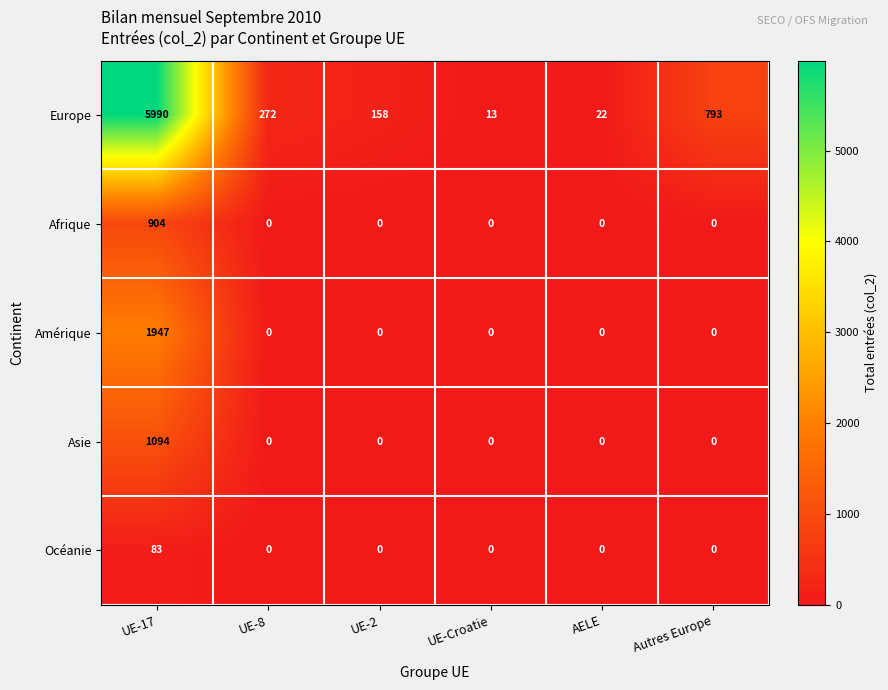

Reading left to right, list all the values displayed in this chart.

Europe: UE-17=5990	UE-8=272	UE-2=158	UE-Croatie=13	AELE=22	Autres Europe=793
Afrique: UE-17=904	UE-8=0	UE-2=0	UE-Croatie=0	AELE=0	Autres Europe=0
Amérique: UE-17=1947	UE-8=0	UE-2=0	UE-Croatie=0	AELE=0	Autres Europe=0
Asie: UE-17=1094	UE-8=0	UE-2=0	UE-Croatie=0	AELE=0	Autres Europe=0
Océanie: UE-17=83	UE-8=0	UE-2=0	UE-Croatie=0	AELE=0	Autres Europe=0